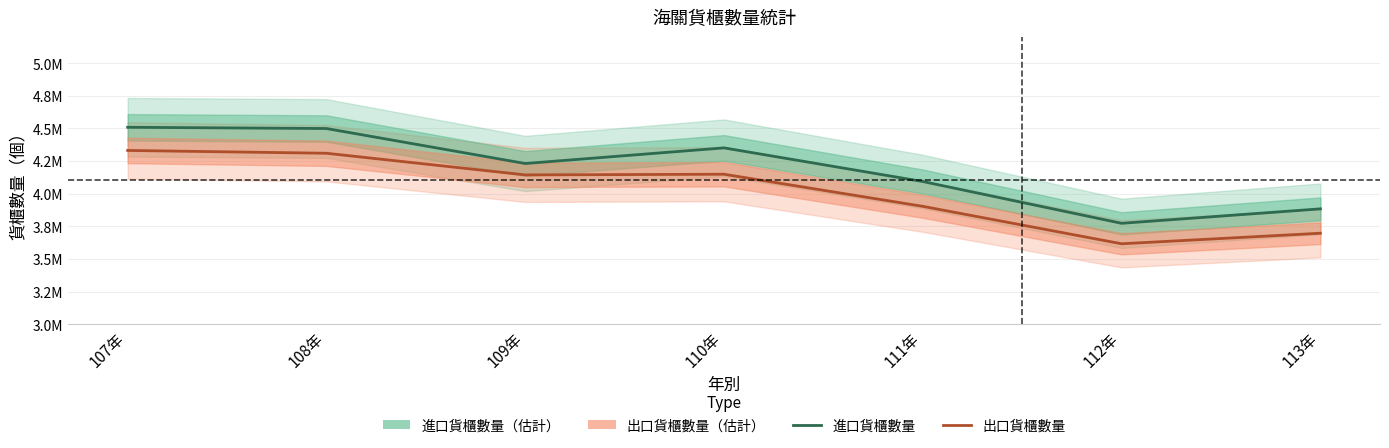

True or false: 出口貨櫃數量 has a value of 4148497 at 110年.

True